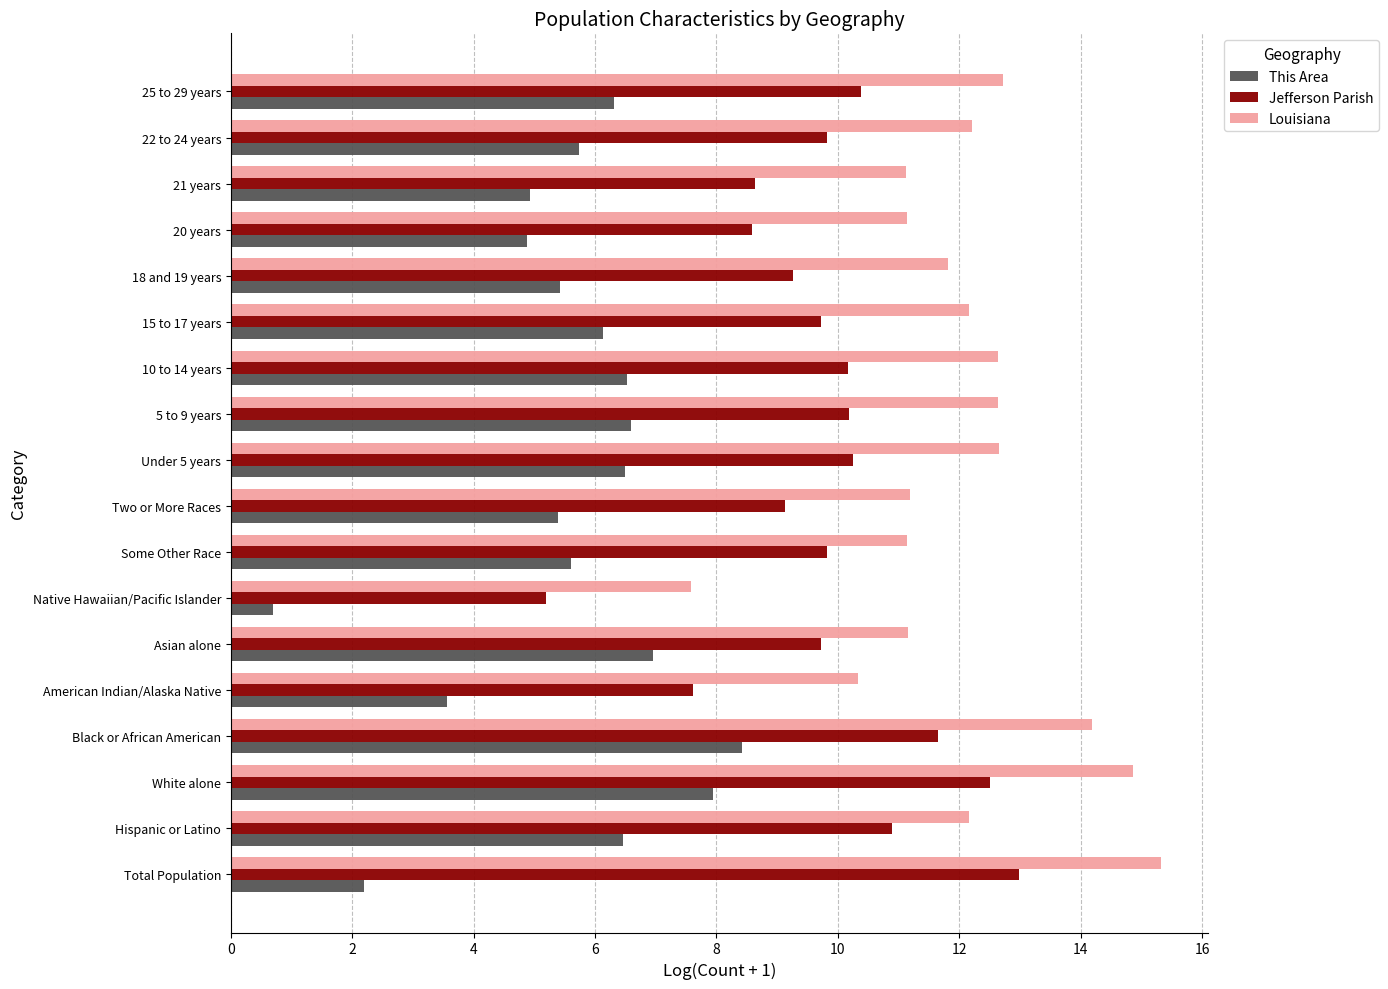

Where is This Area nearest to the value 4?

American Indian/Alaska Native